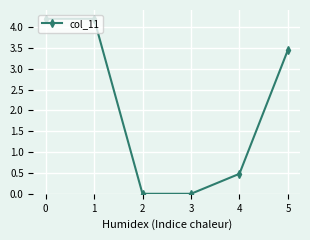

What is the change in value from 0 to 2?

-4.2